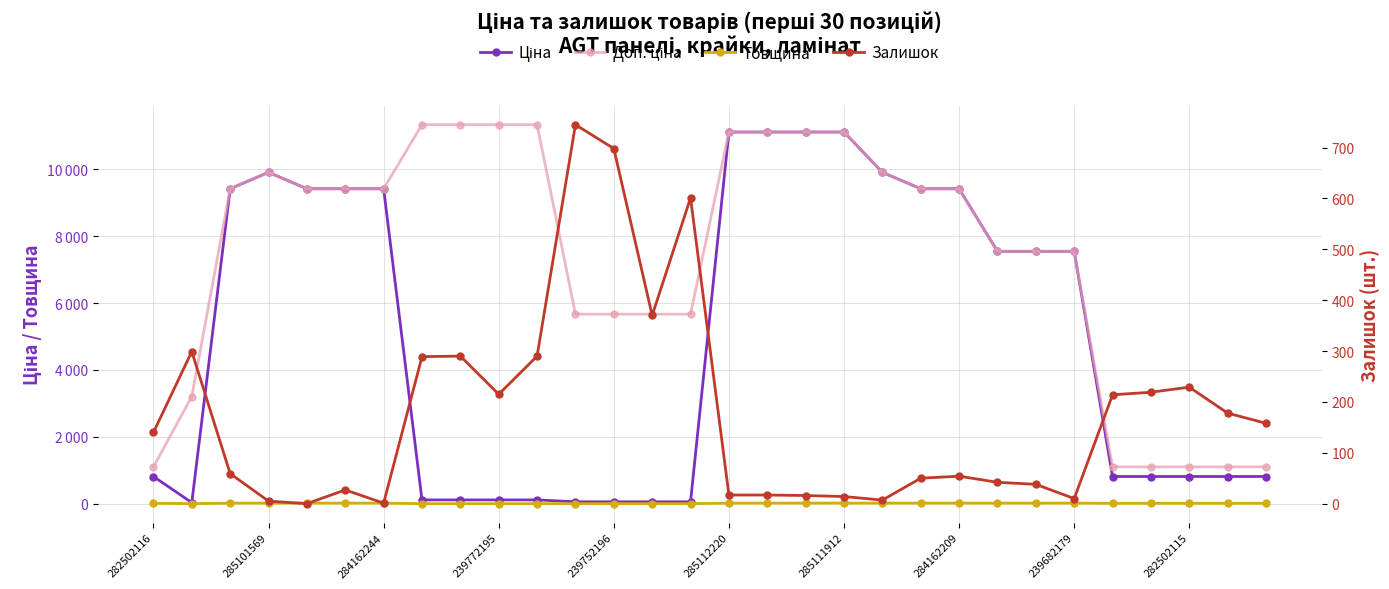

Count the number of categories in the chart.

30